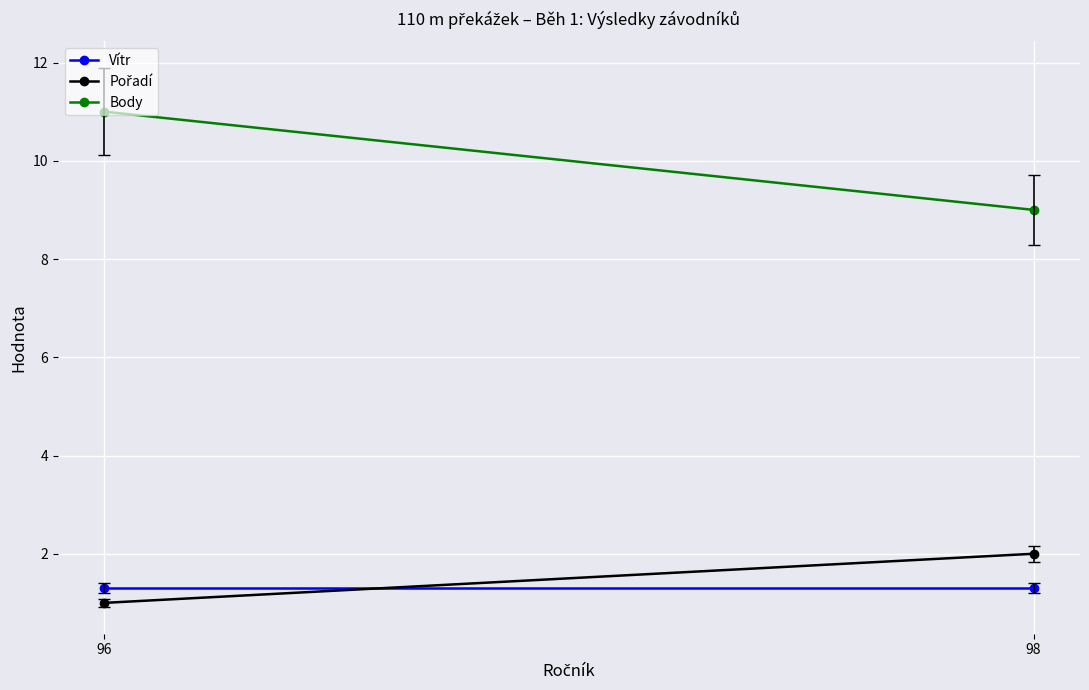

What is the value of the Body point at the 2nd from the left?

9.0